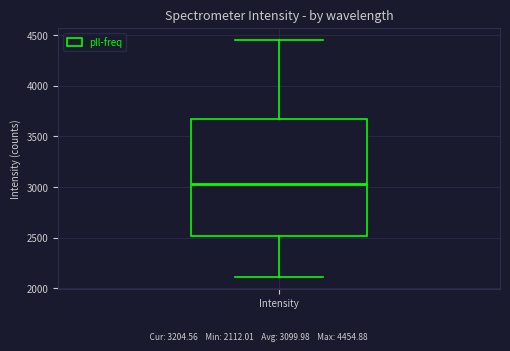

Where does the median line of the box for Intensity sit on the y-axis? The values are not printed on the chart, so give them approximately, as read against the axis.

3050